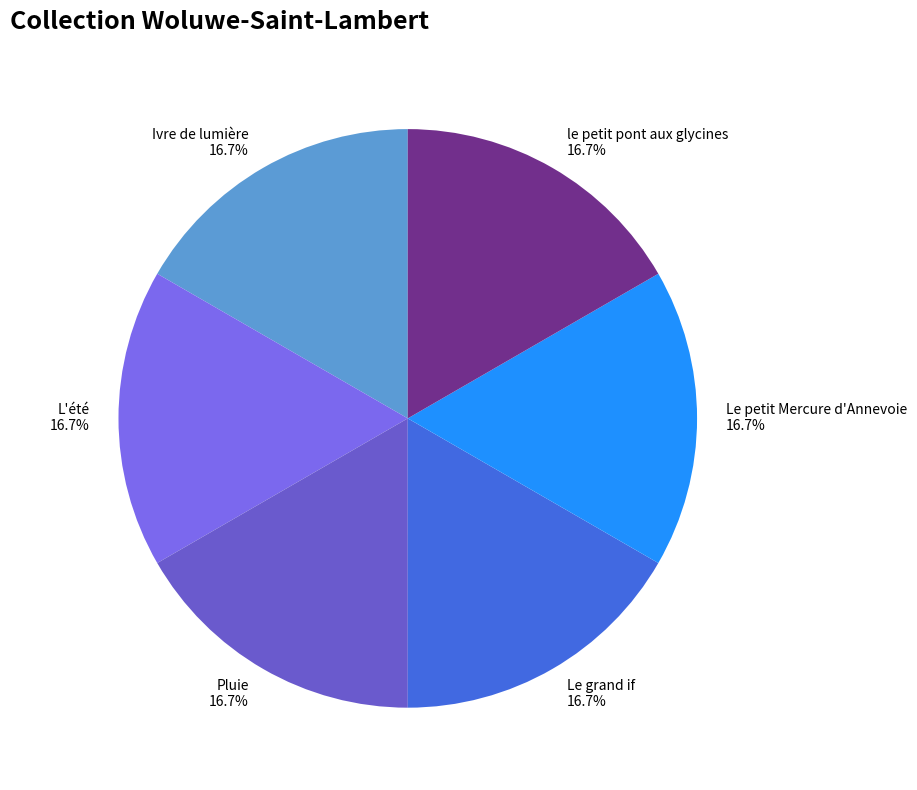

How many slices are in this pie chart?

6